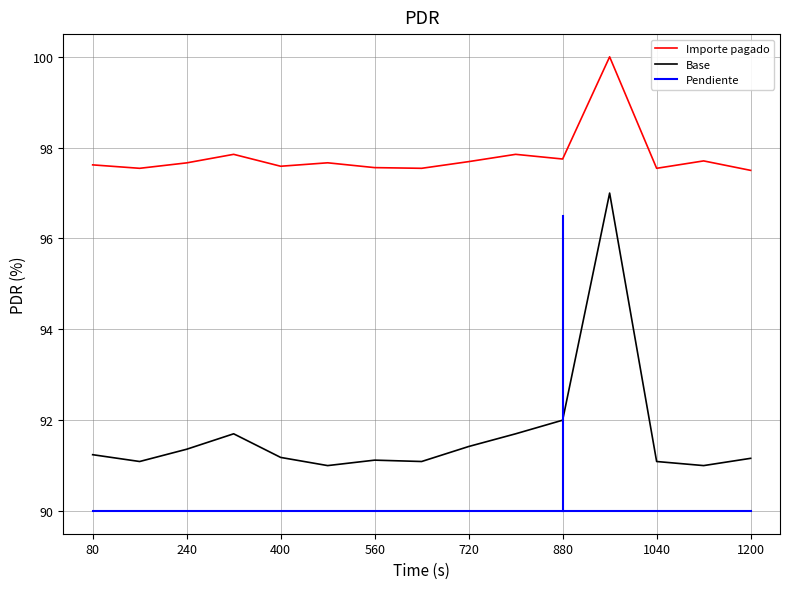

Rank the series by their average value, from lowest to highest.

Pendiente, Base, Importe pagado